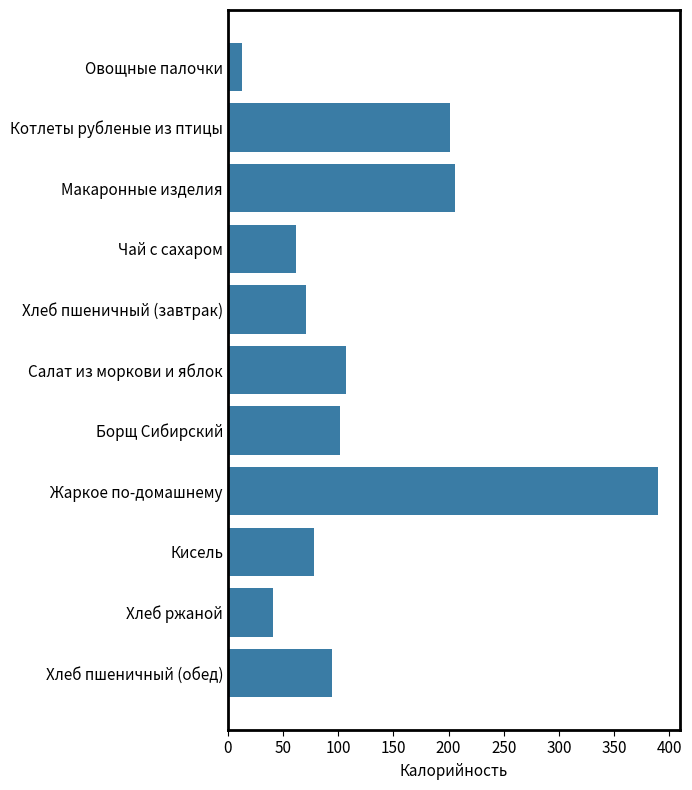

Is it true that the value at Чай с сахаром is 81.6?

False